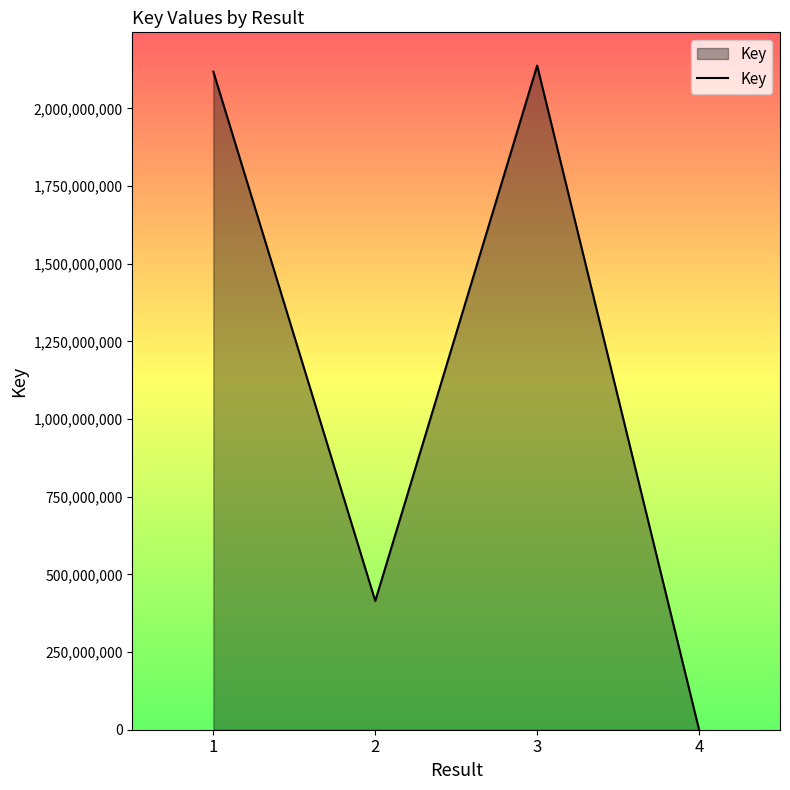

What is the ratio of the value at 3 to the value at 1?

1.0